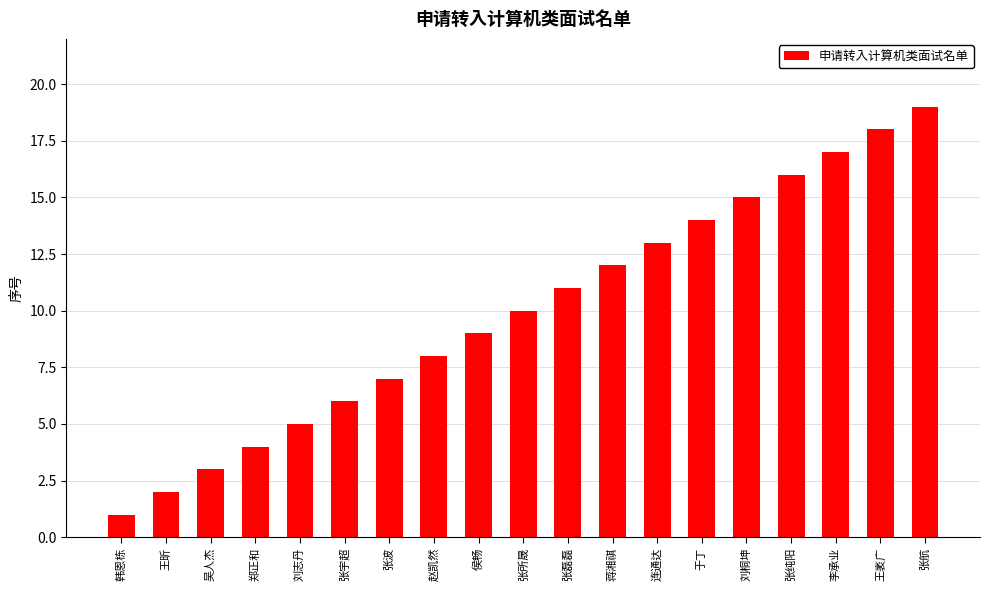

Reading left to right, what are all the values shown in this chart?

1	2	3	4	5	6	7	8	9	10	11	12	13	14	15	16	17	18	19